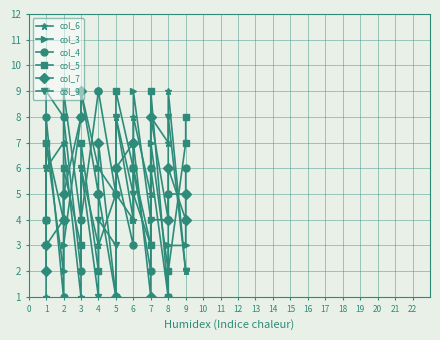

Is the value of col_6 at 5 greater than the value of col_9 at 1?

No